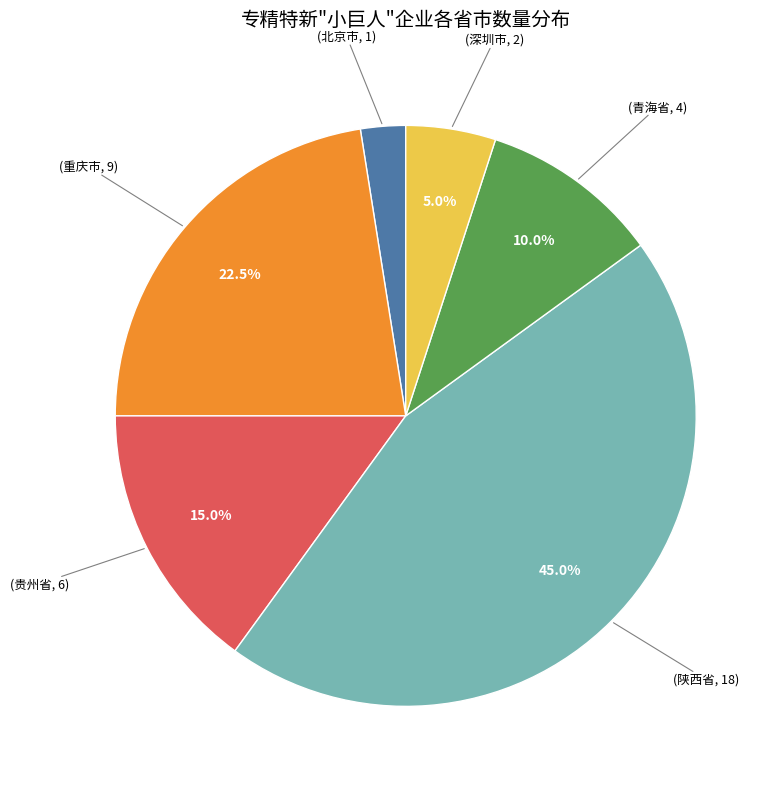

Is there a majority slice in this chart?

No